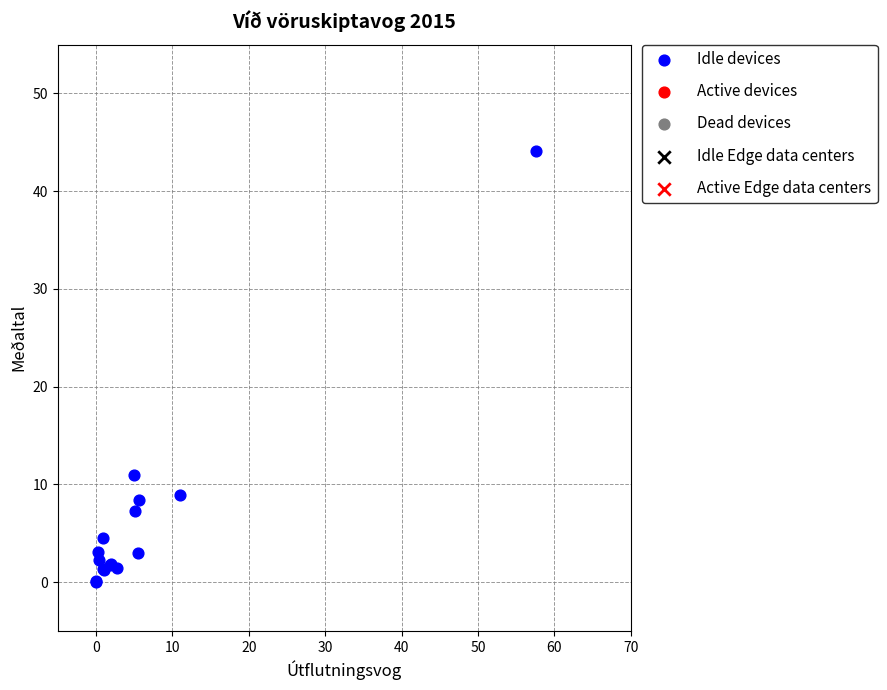

What Y value in the scatter plot is closest to 22?

10.9